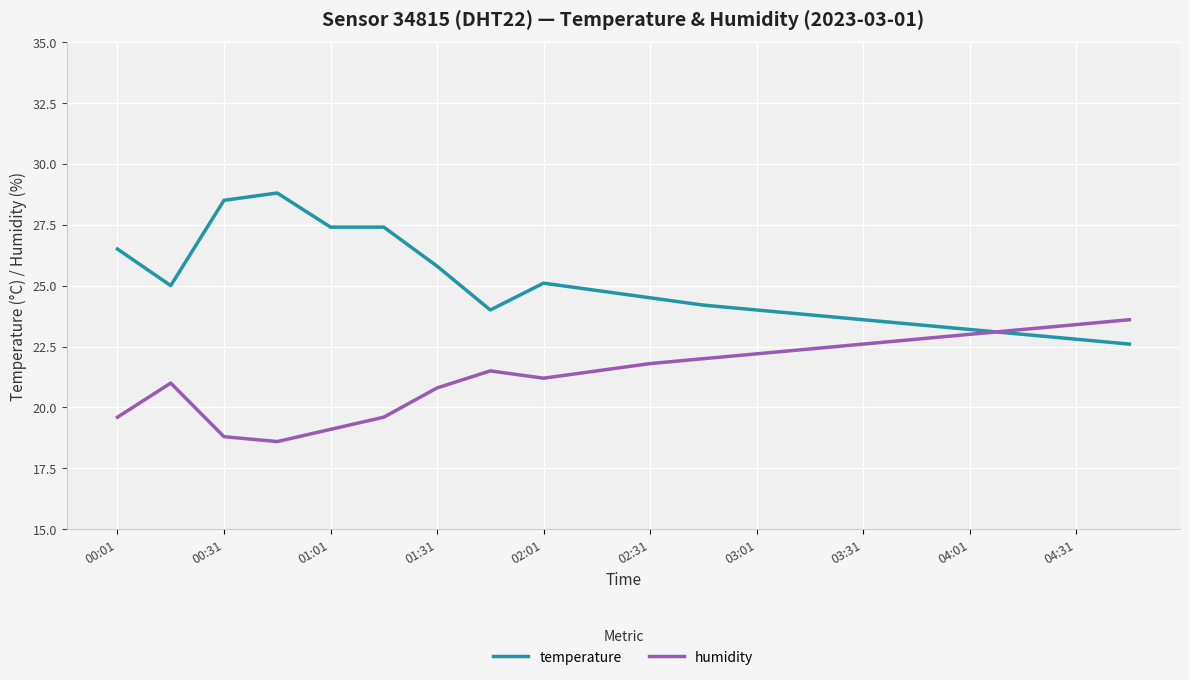

At how many categories does at least one series exceed 28?

2